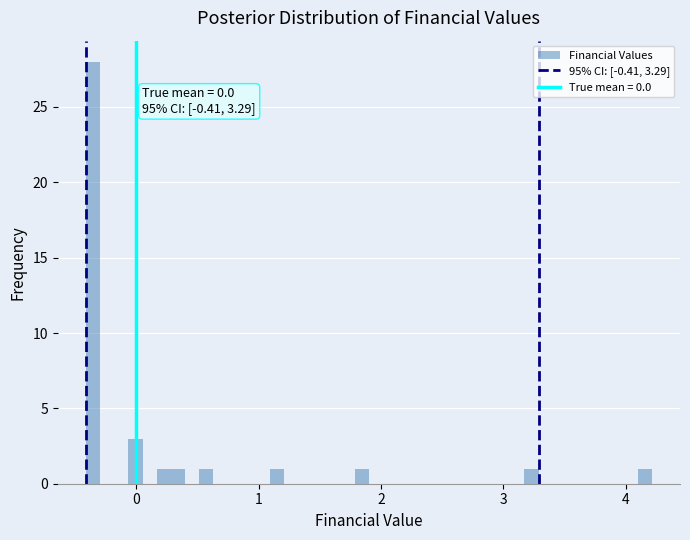

Read against the x-axis, roughly where is the centre of the tallest bar?

-0.4